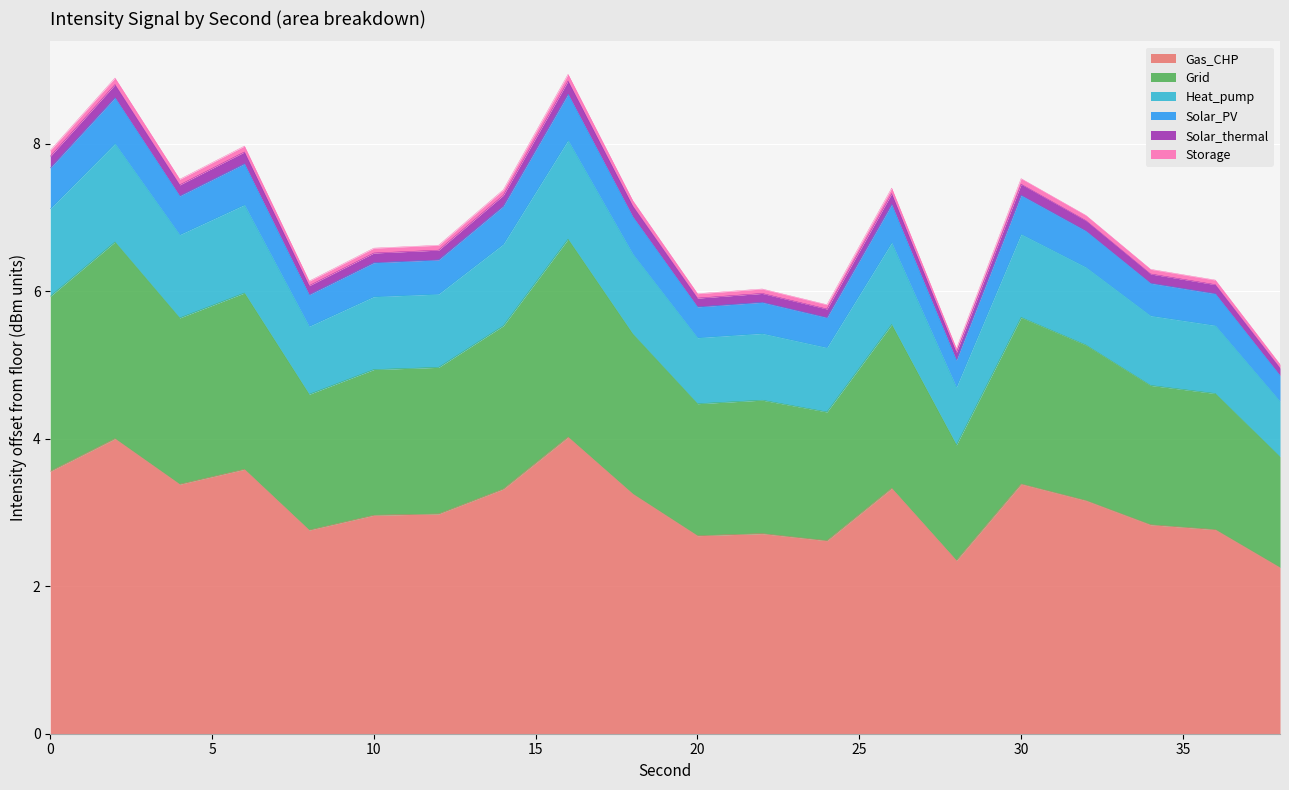

List the labels in order of value, largest first.

16, 2, 6, 0, 30, 4, 26, 14, 18, 32, 12, 10, 34, 36, 8, 22, 20, 24, 28, 38